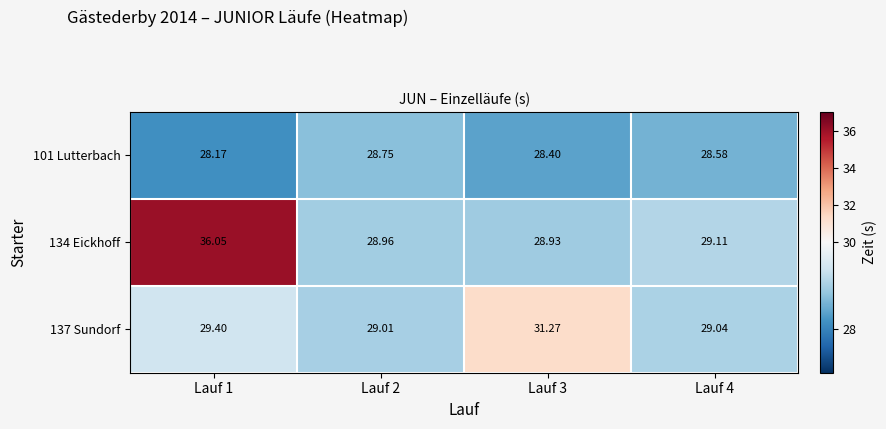

Is the value of 101 Lutterbach at Lauf 3 greater than the value of 134 Eickhoff at Lauf 3?

No